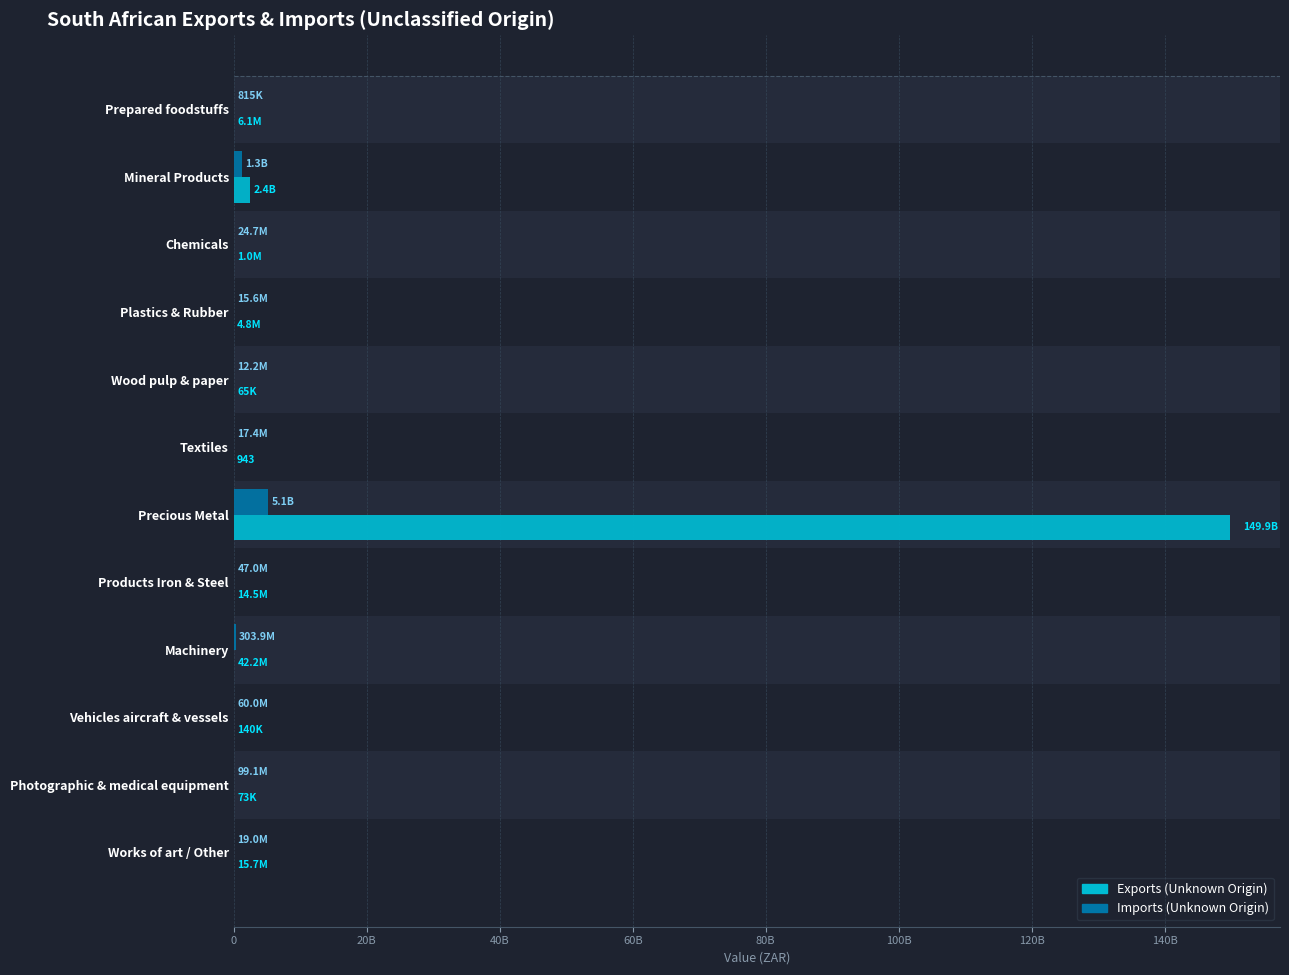

What is the difference between the maximum and minimum values in the Imports (Unknown Origin) series?

5107004289.0